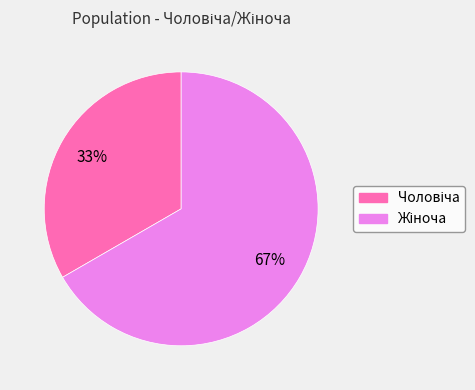

Count the number of slices in the pie.

2